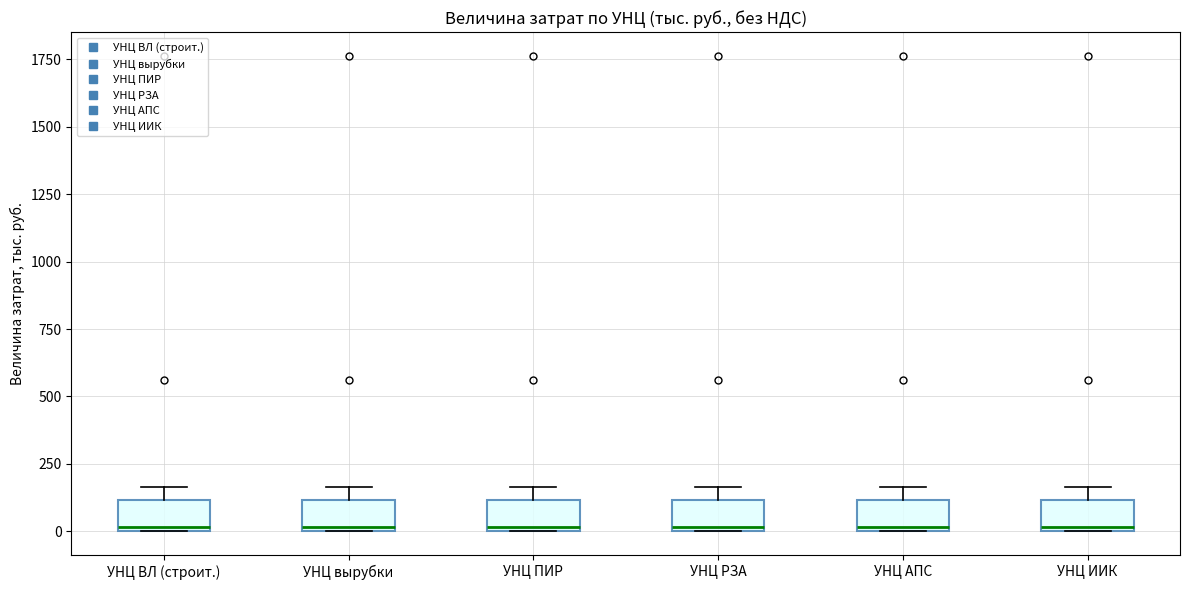

Where is the lower edge of the box for УНЦ ВЛ (строит.) on the y-axis? The values are not printed on the chart, so give them approximately, as read against the axis.

0